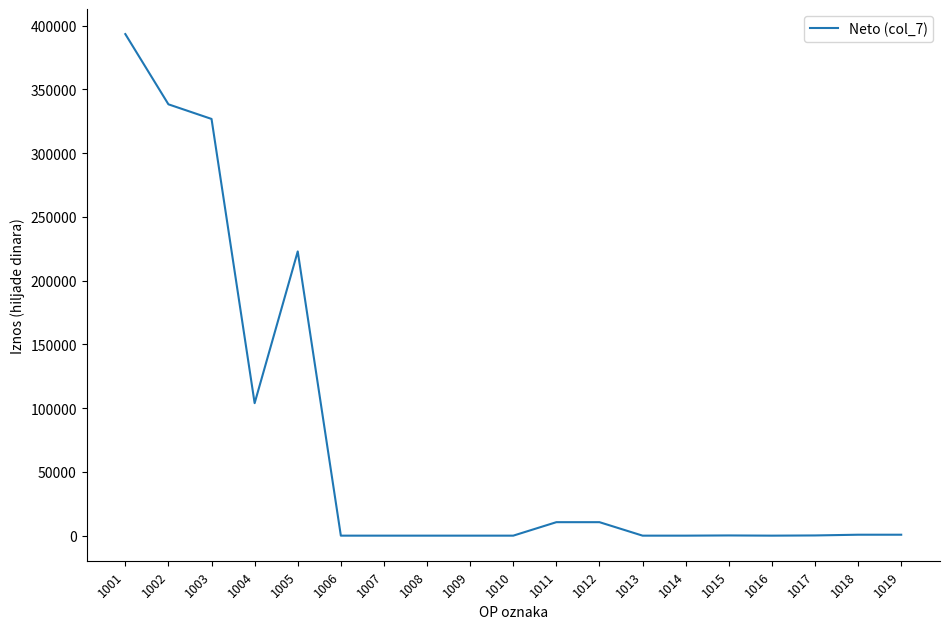

What is the maximum value shown in the chart?

393328